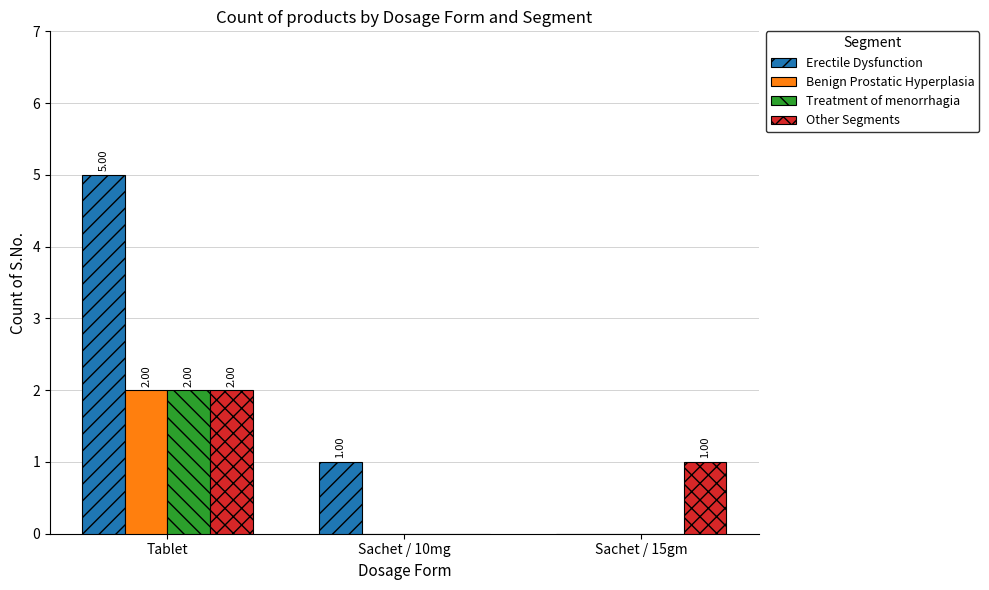

What is the sum of all Other Segments values?

3